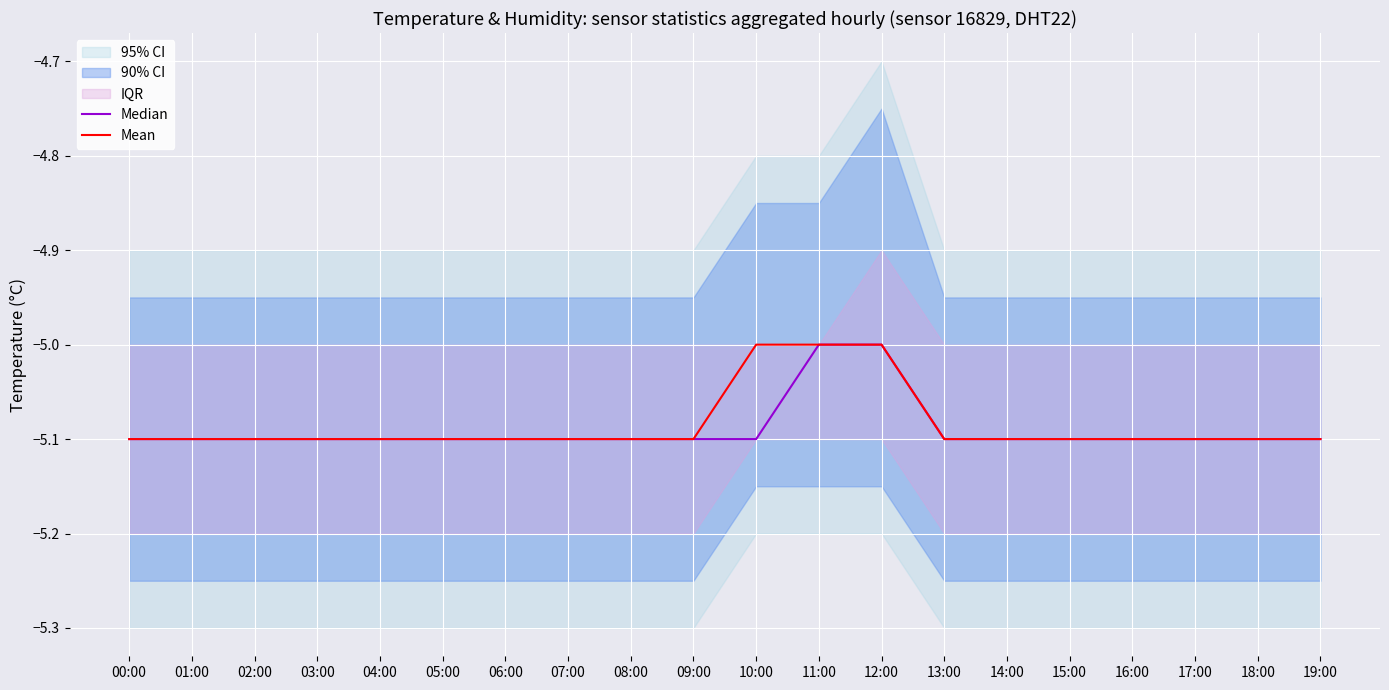

True or false: Median and Mean intersect in this chart.

False